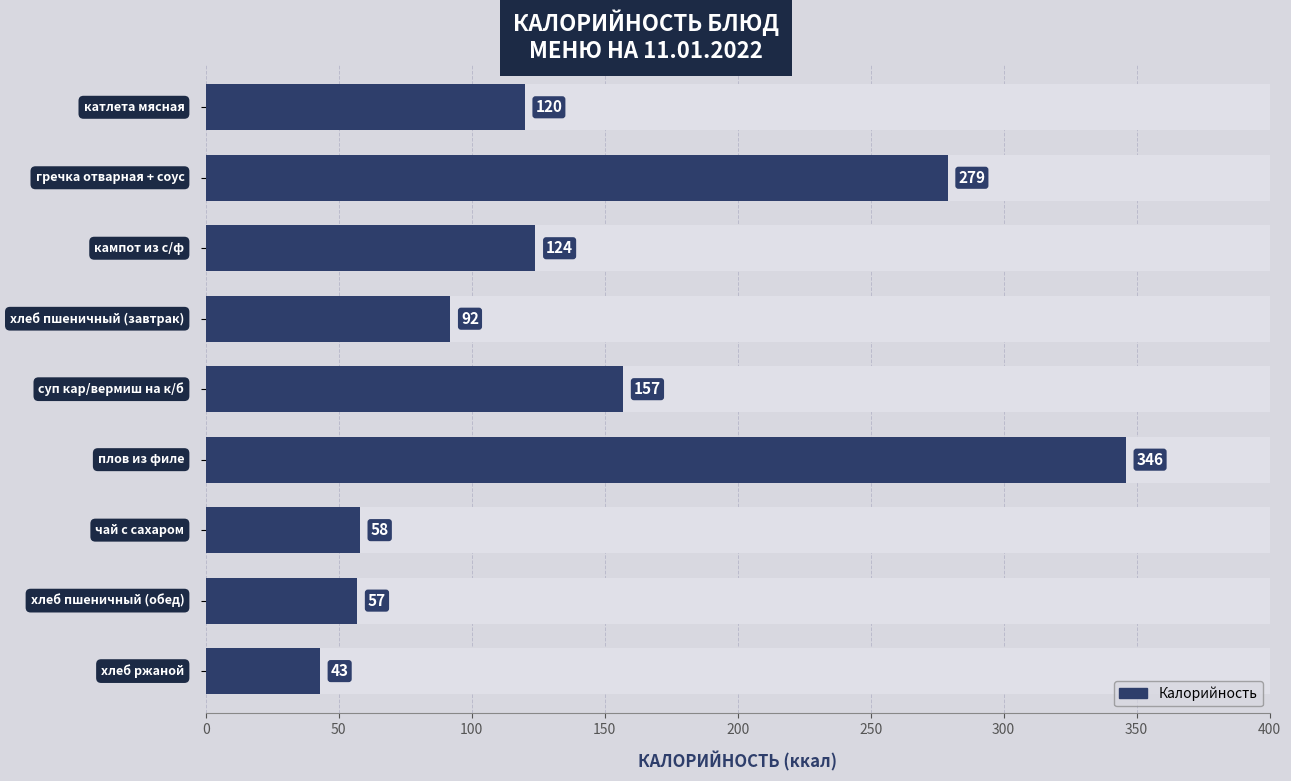

What is the difference between the maximum and minimum values?

303